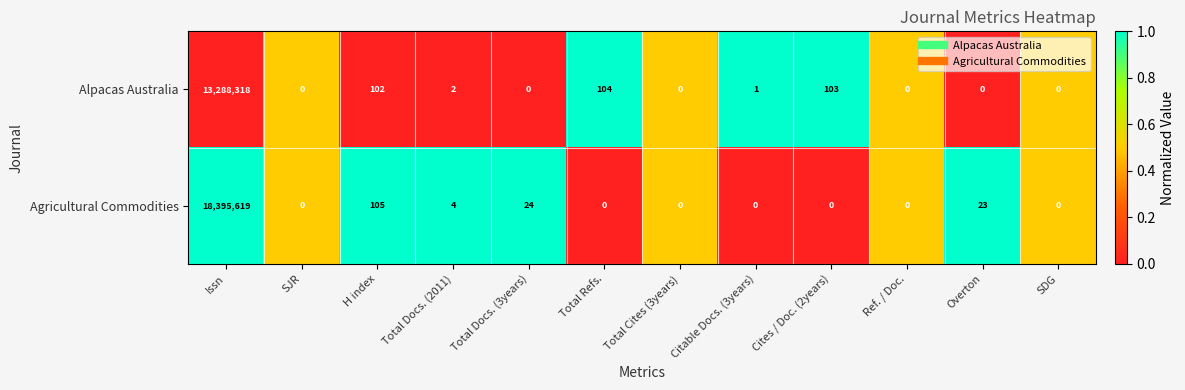

True or false: Alpacas Australia has a value of 8725637 at Issn.

False